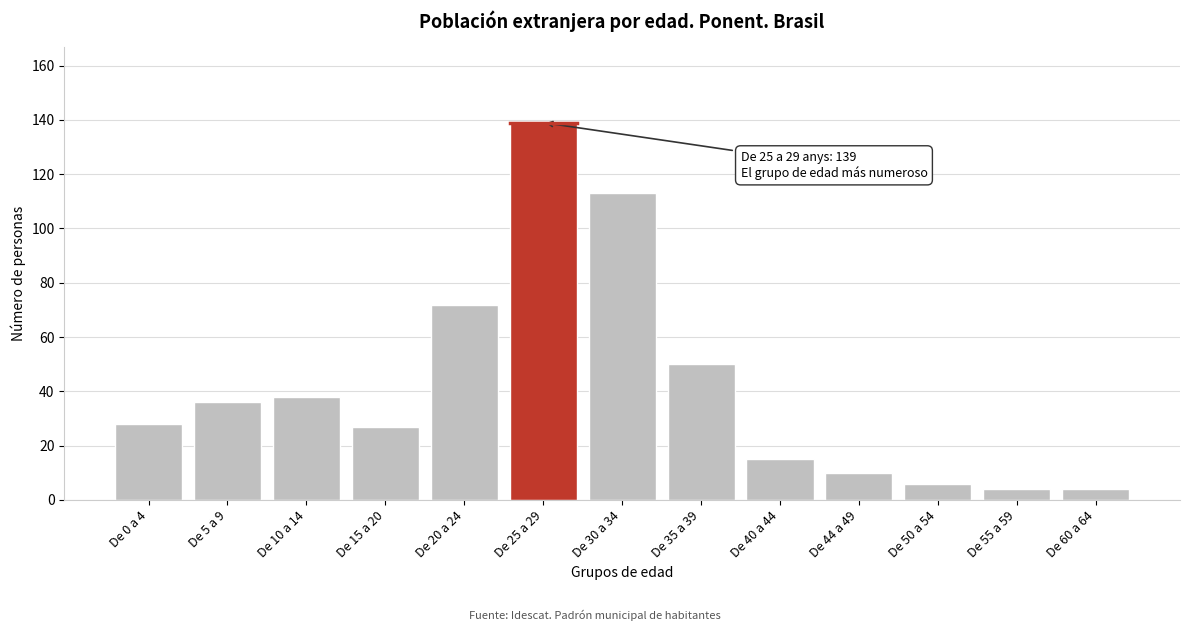

Reading right to left, transcribe all the data shown in this chart.

4	4	6	10	15	50	113	139	72	27	38	36	28